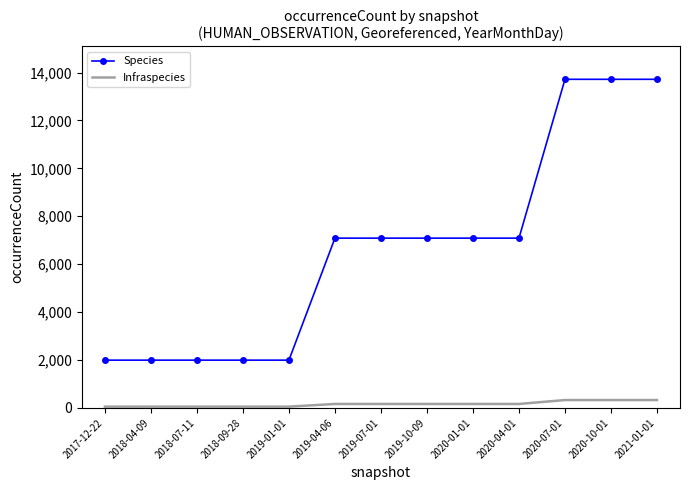

Which series has the largest range (max minus min)?

Species